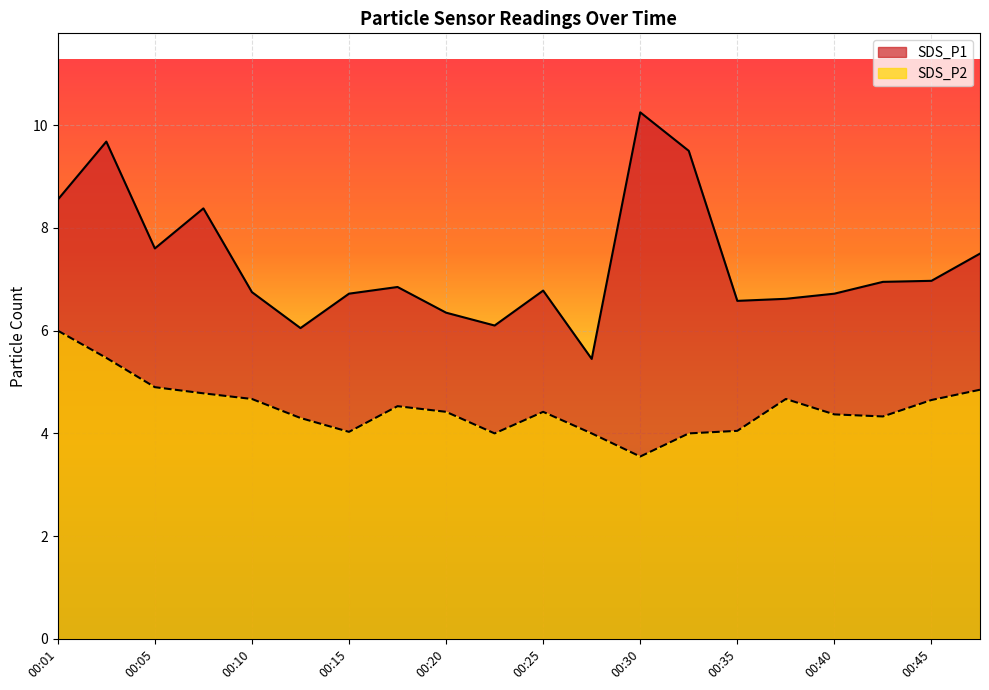

Count the number of categories in the chart.

20